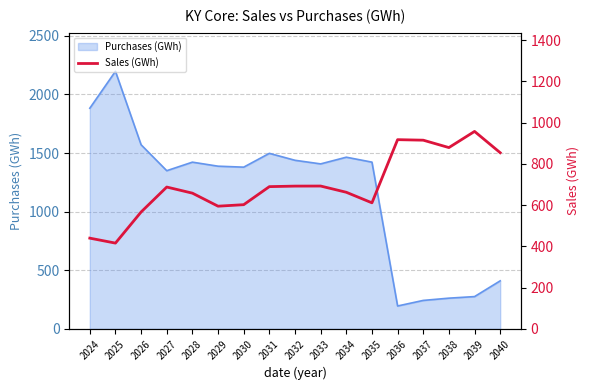

The value at 2029 is 595.2. True or false?

True